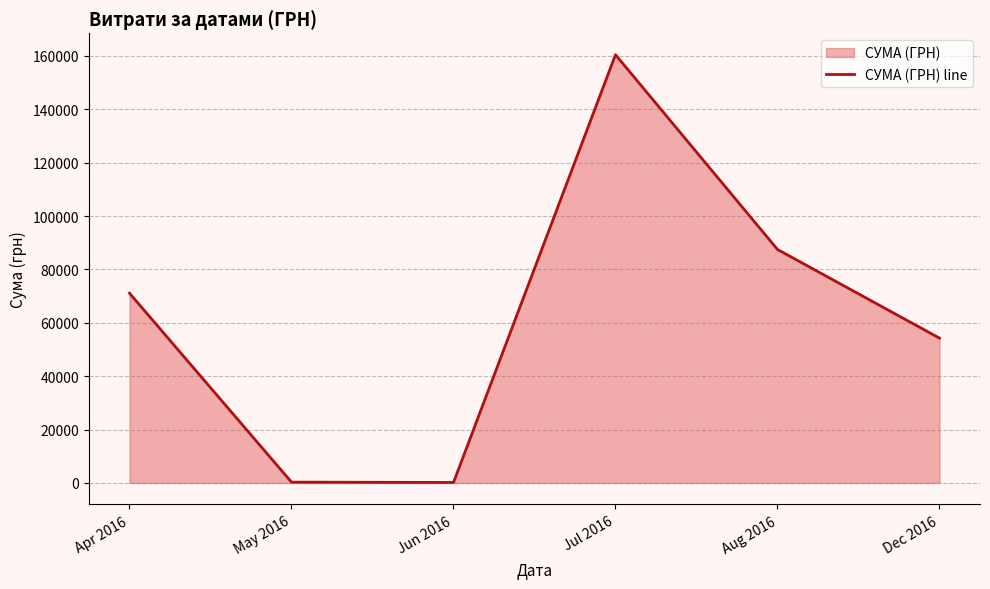

What position from the left is May 2016?

2